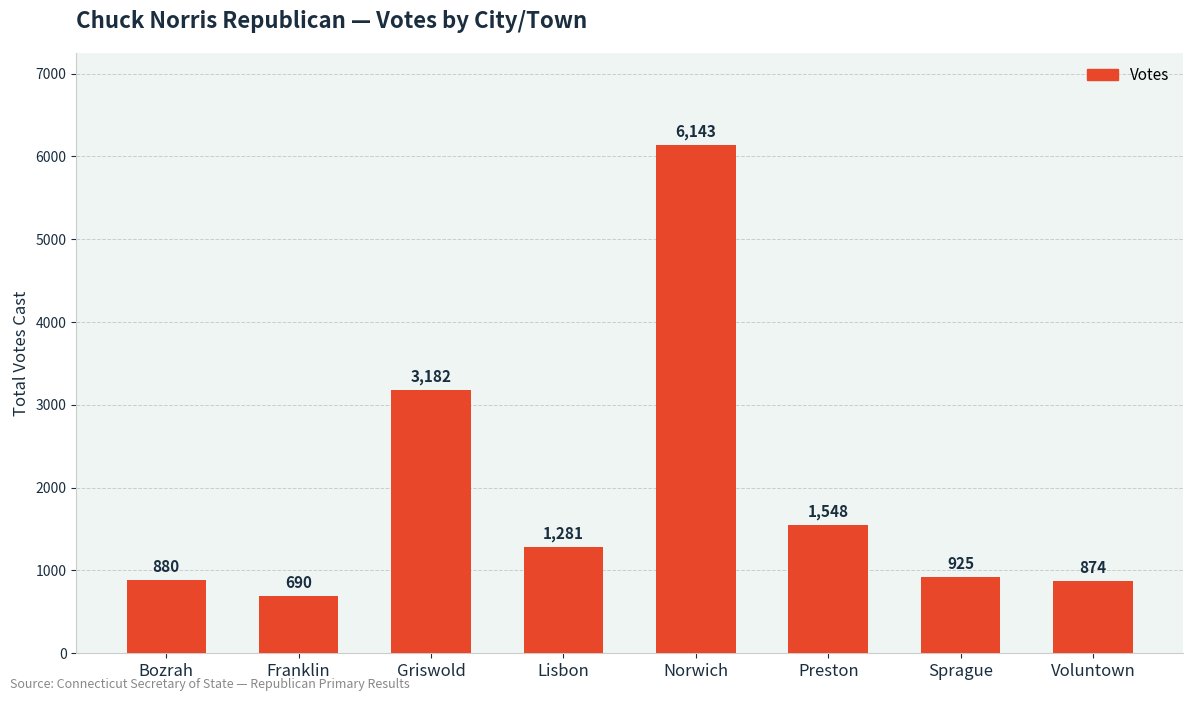

What is the label of the 6th bar from the left?

Preston